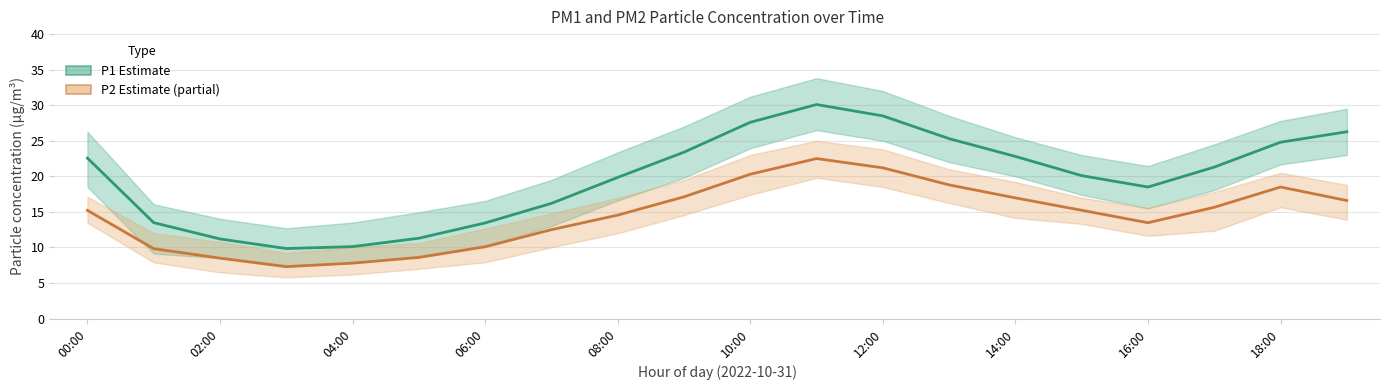

List the series in order of their peak value, lowest first.

P2 (Partial estimate), P1 (Estimate)